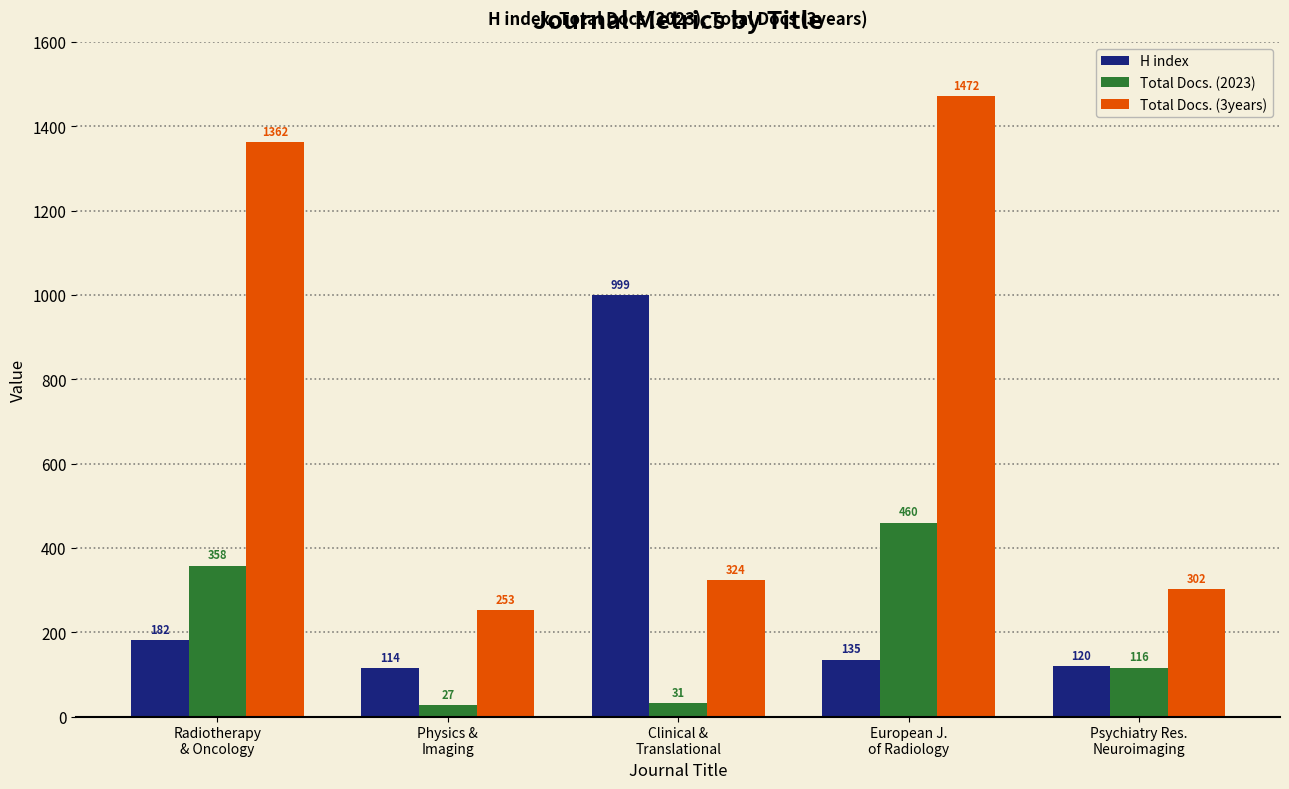

At which category is the sum across all series the highest?

European J.
of Radiology